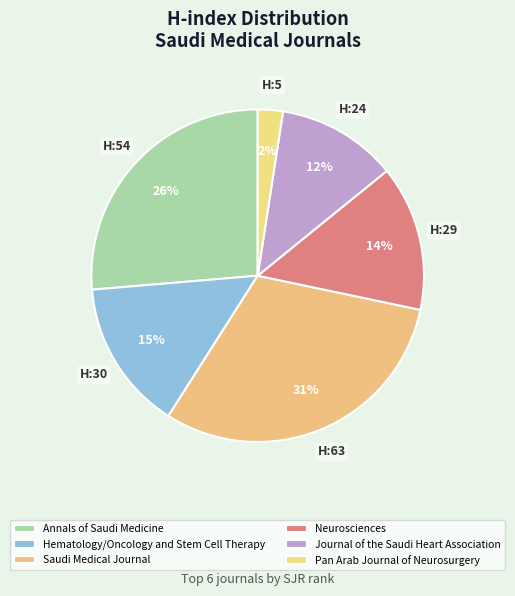

Is there a majority slice in this chart?

No